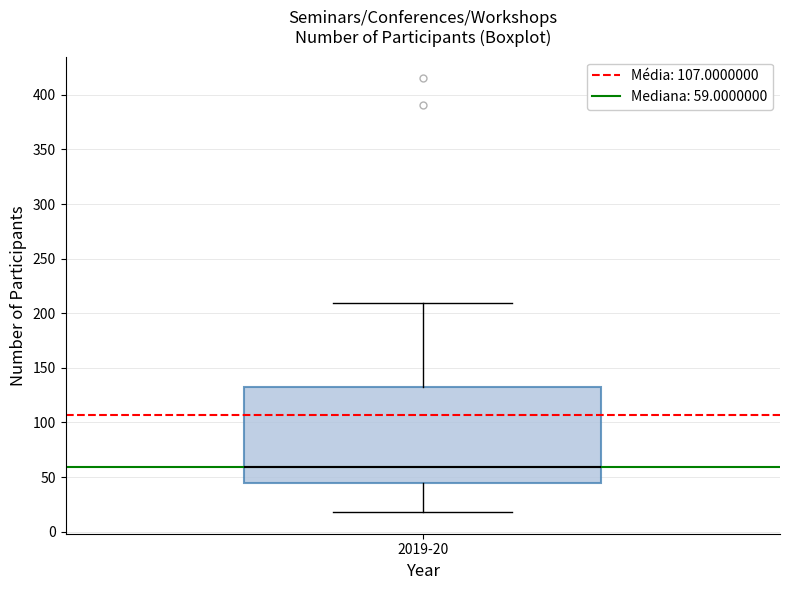

Read this box plot against the y-axis: the position of the median line, the range covered by the box, and the ends of both whiskers. The values are not printed on the chart, so give them approximately, as read against the axis.

median 60, box 45 to 135, whiskers 20 to 210